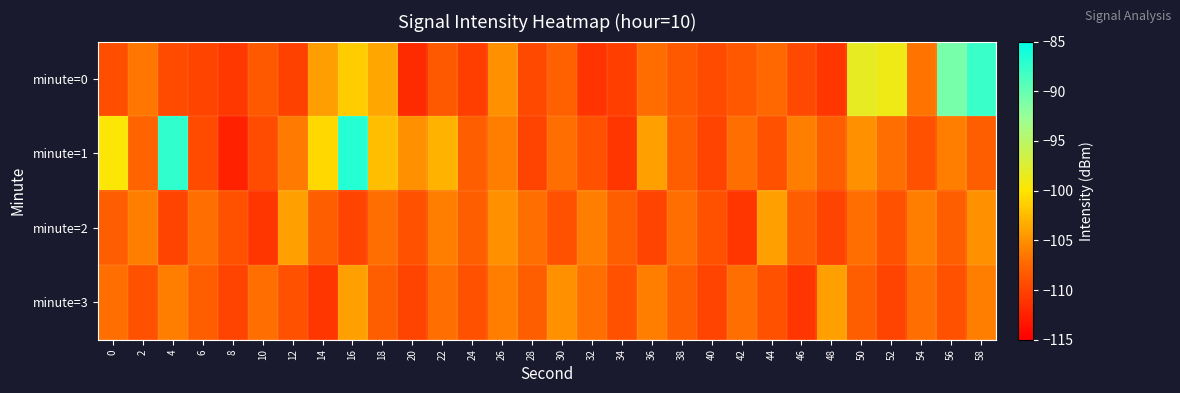

At which category is the sum across all series the highest?

16